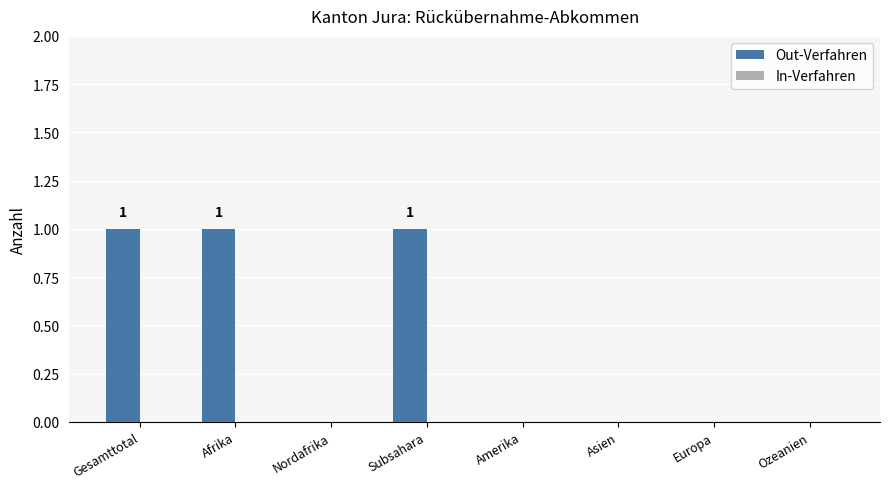

What is the sum of all values?

3